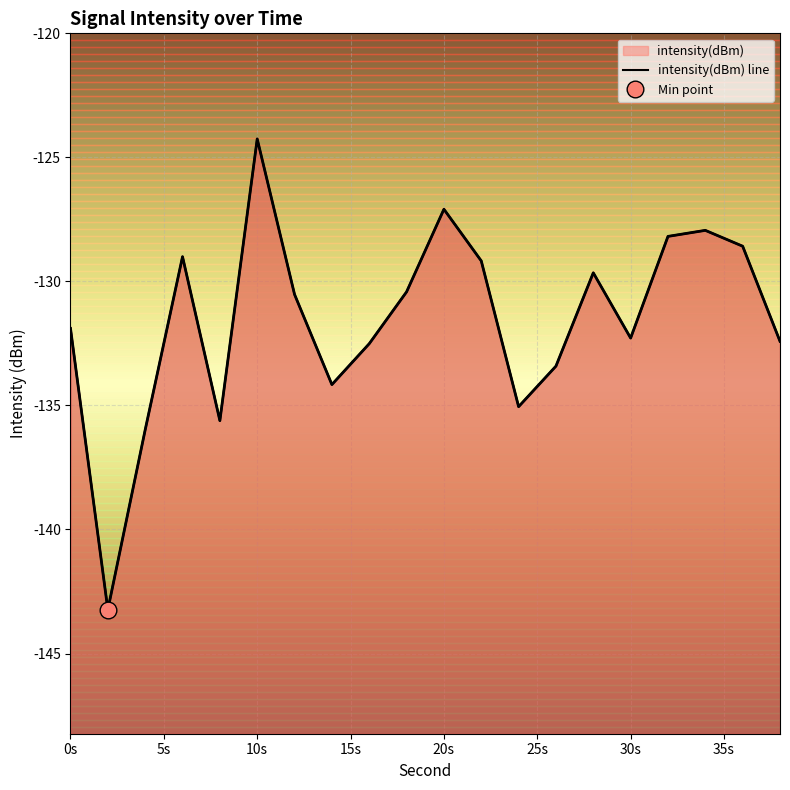

What is the sum of the values at 30 and 32?

-260.5